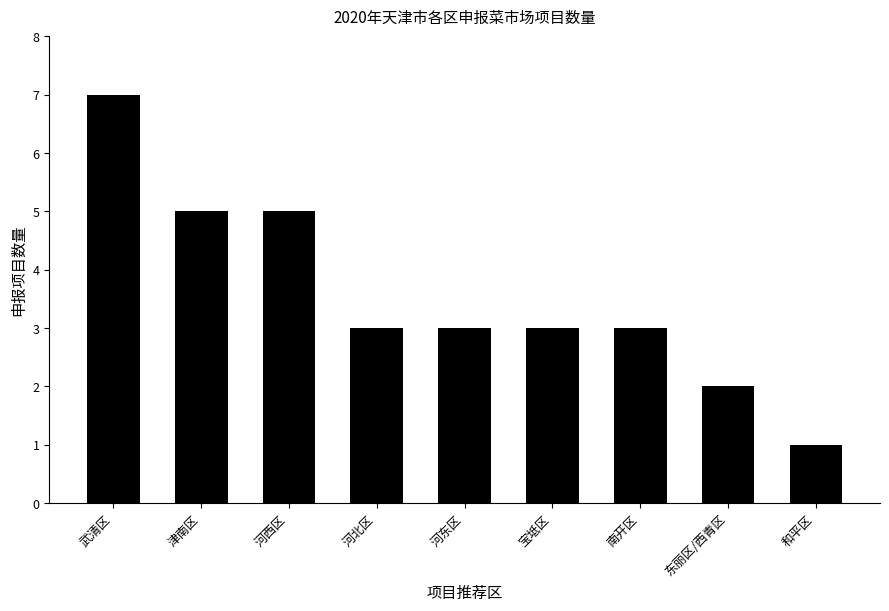

Between 河西区 and 河北区, which is larger?

河西区